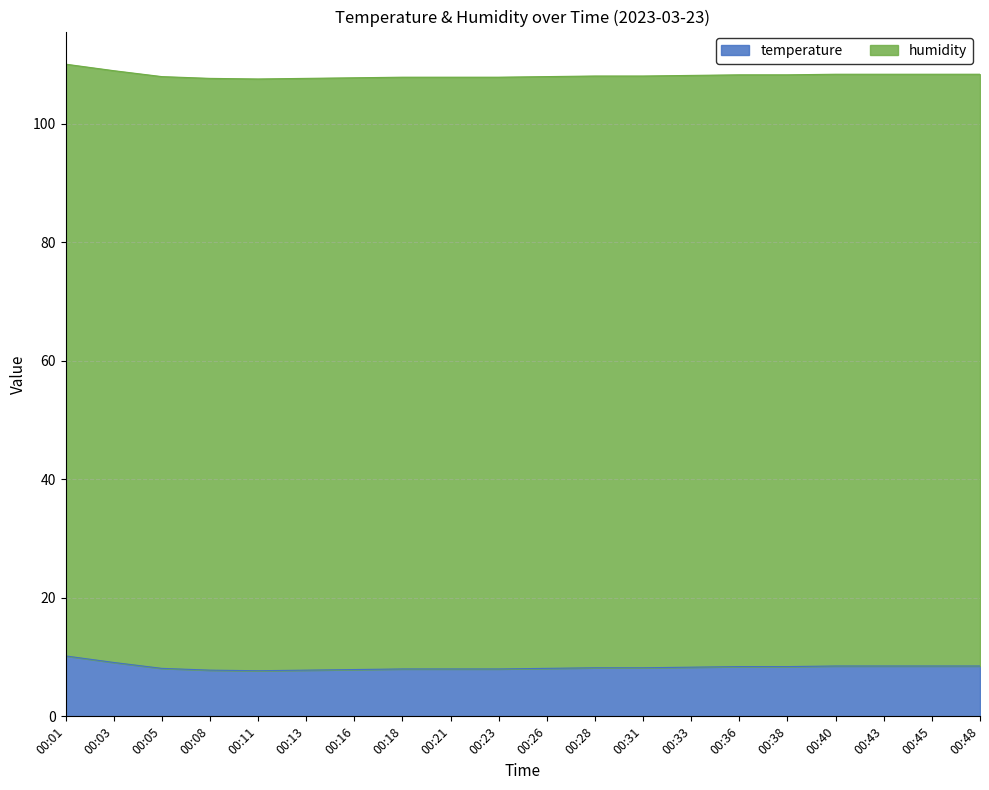

Where does the data first go above 108?

00:01